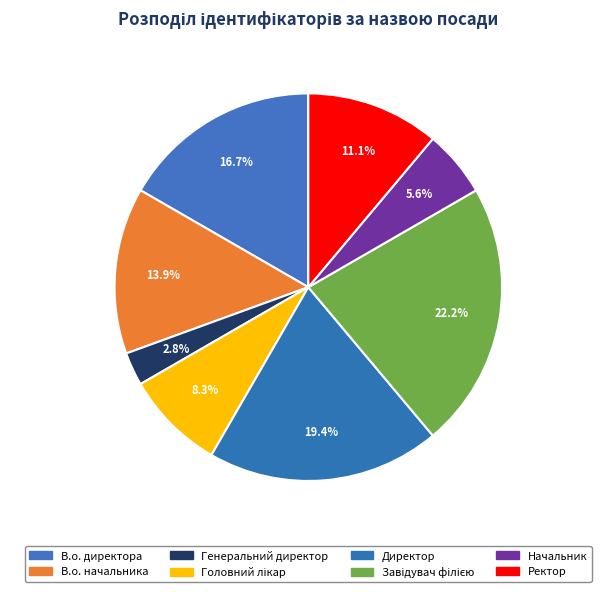

Count the number of slices in the pie.

8